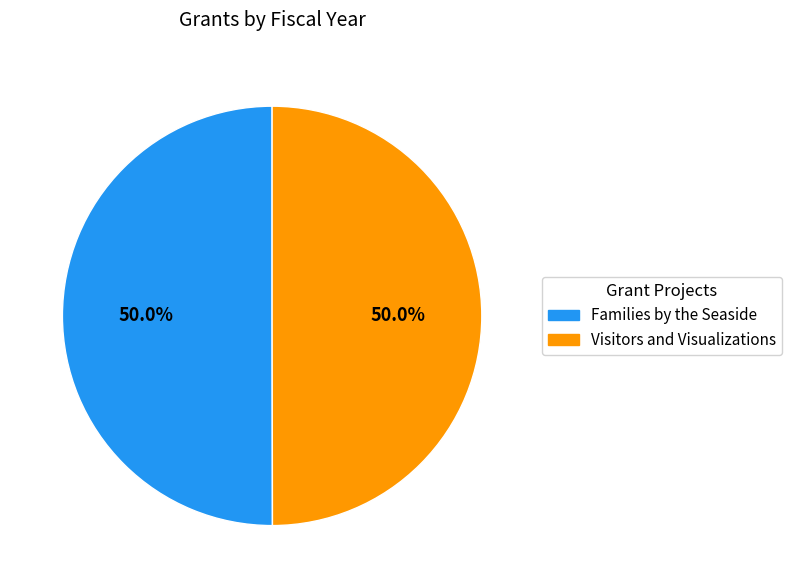

Approximately how many times larger is the value at Visitors and Visualizations compared to Families by the Seaside?

1.0